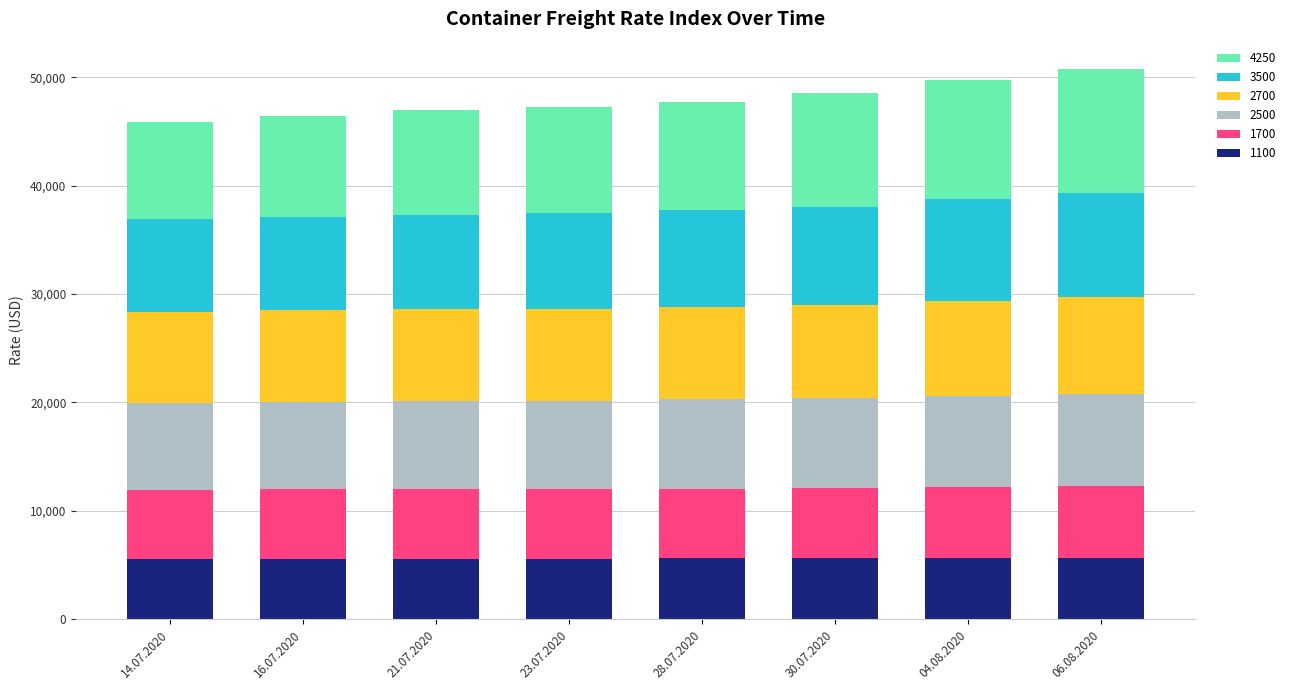

Is it true that 1100 equals 5646 at 30.07.2020?

True